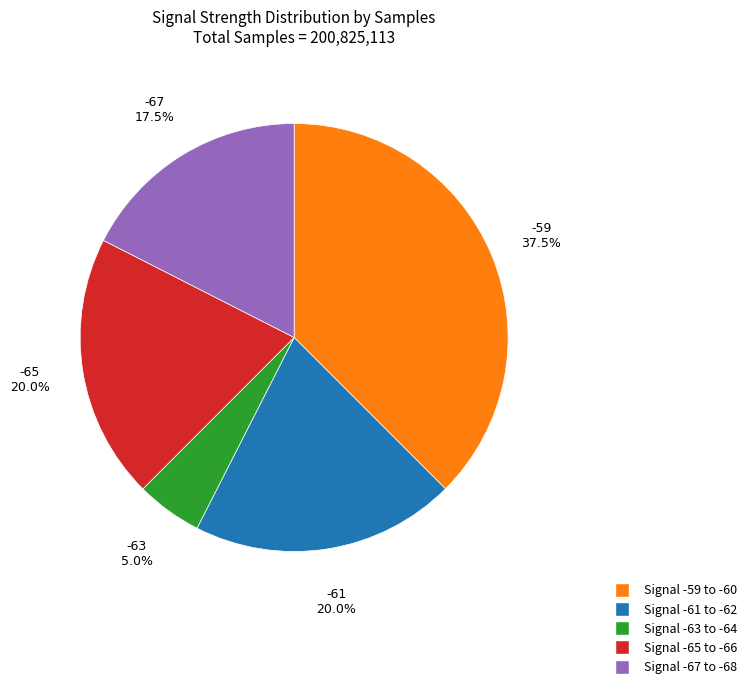

Is there a majority slice in this chart?

No